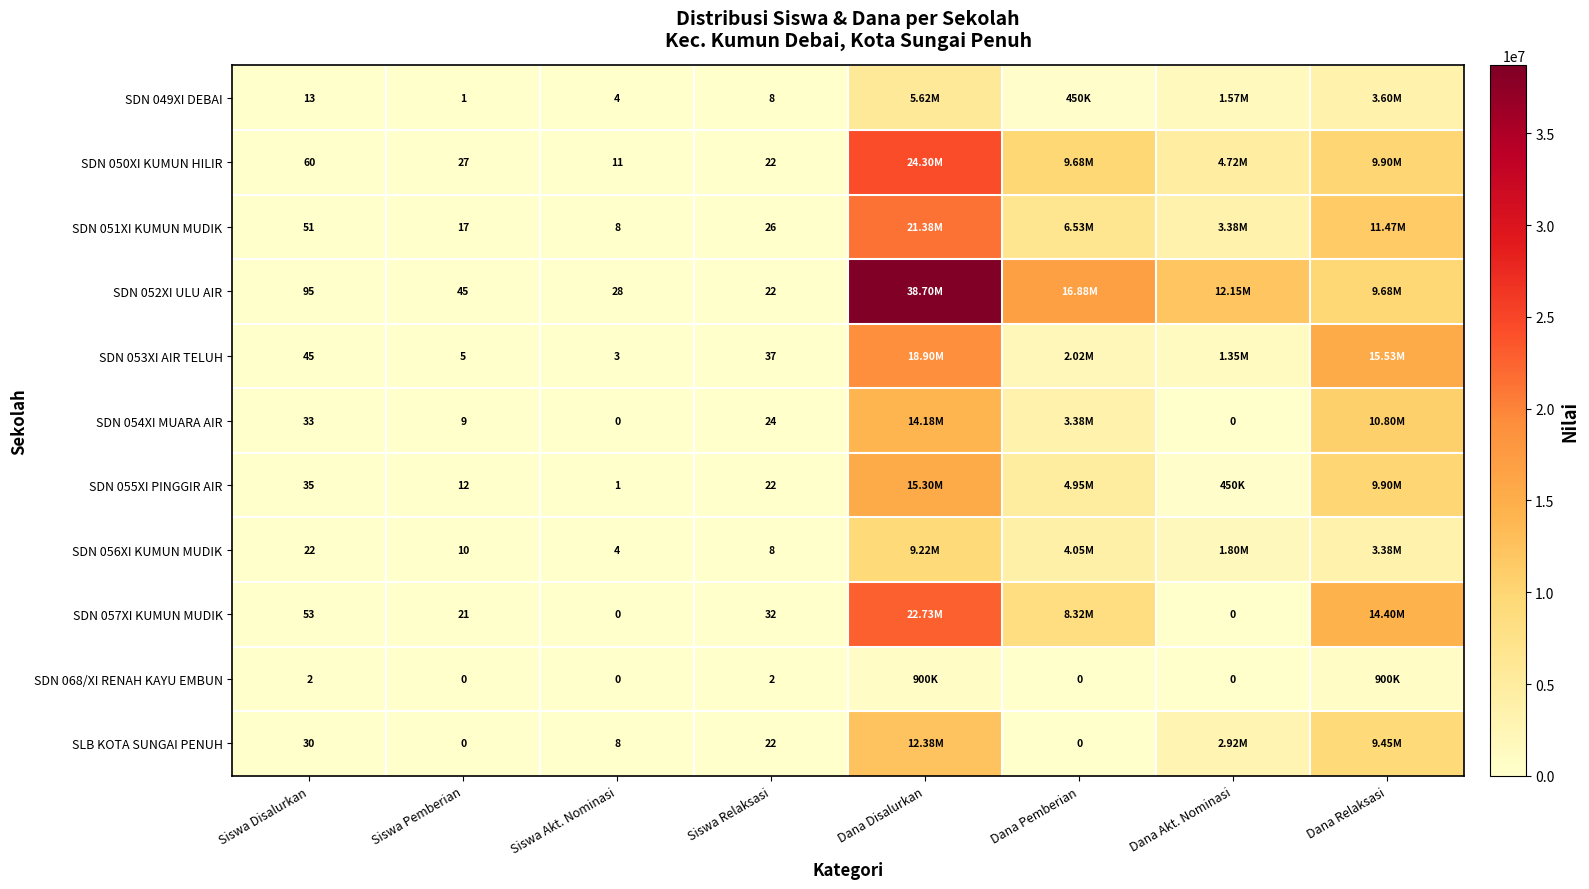

At how many categories does at least one series exceed 23163634?

1